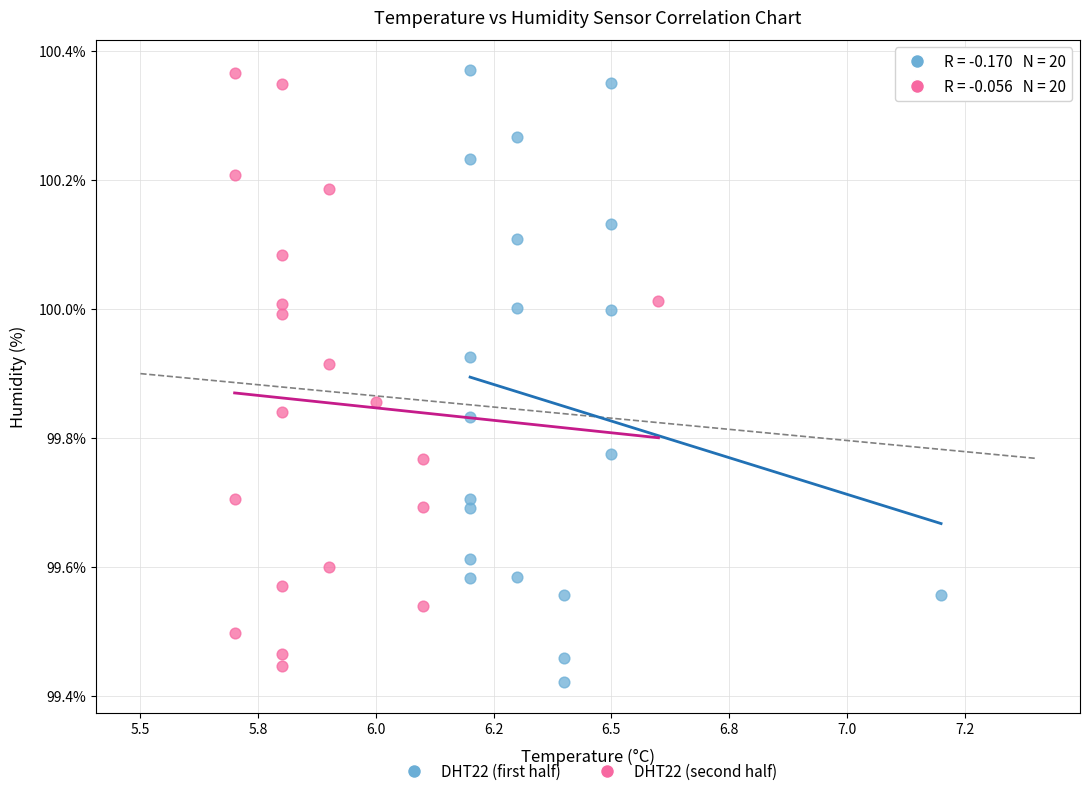

What are all the series names shown in the legend?

DHT22 (first half), DHT22 (second half)